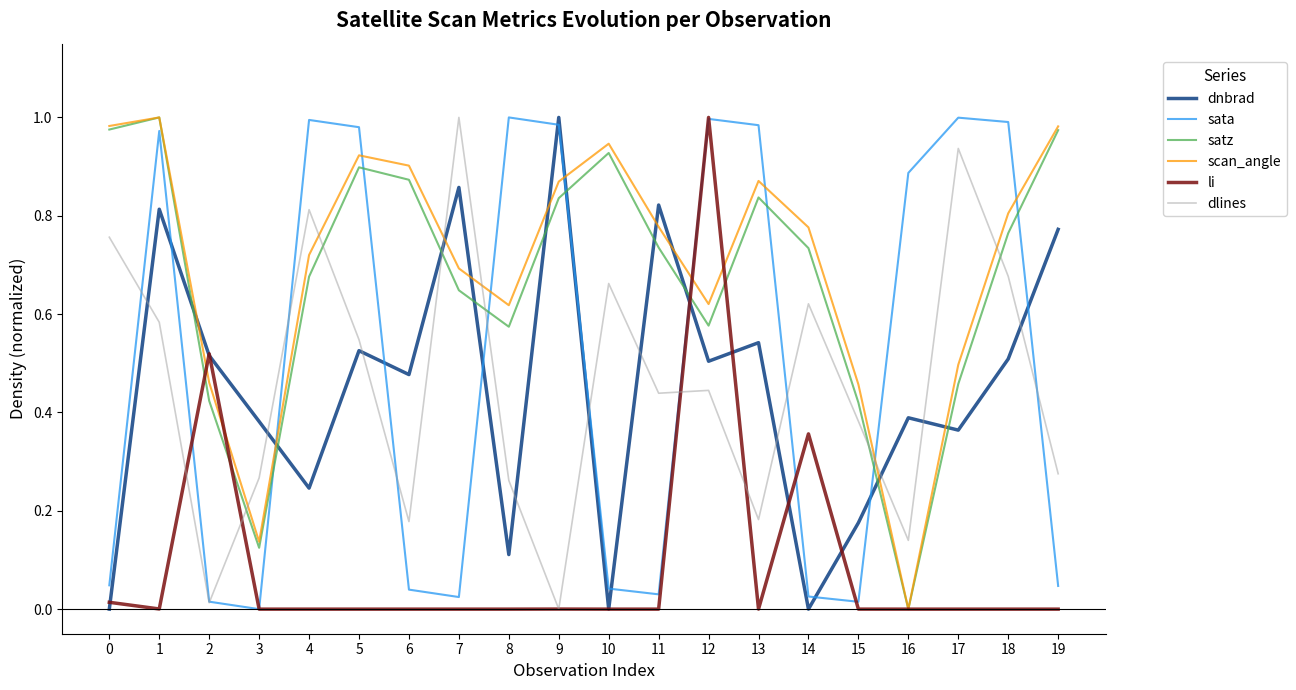

How many lines are shown in the chart?

6